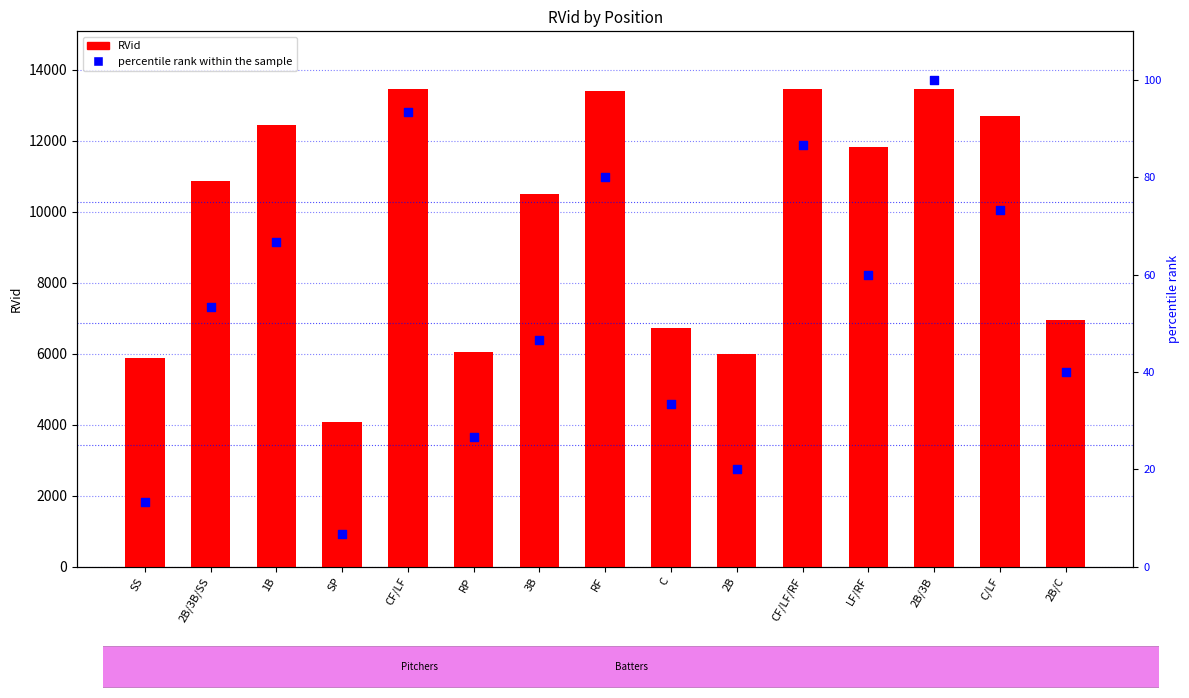

What are all the series names shown in the legend?

RVid, percentile rank within the sample